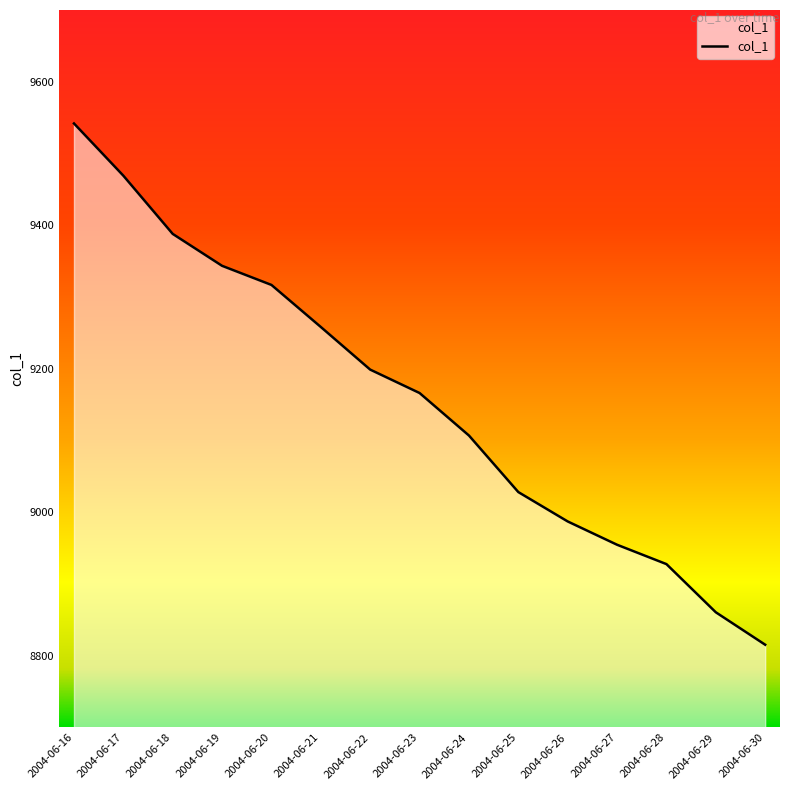

Reading right to left, transcribe all the data shown in this chart.

8815.4	8860.6	8927.7	8954.7	8987.2	9028.1	9106.9	9166.2	9198.8	9258.2	9316.8	9343.4	9387.9	9469.1	9541.9